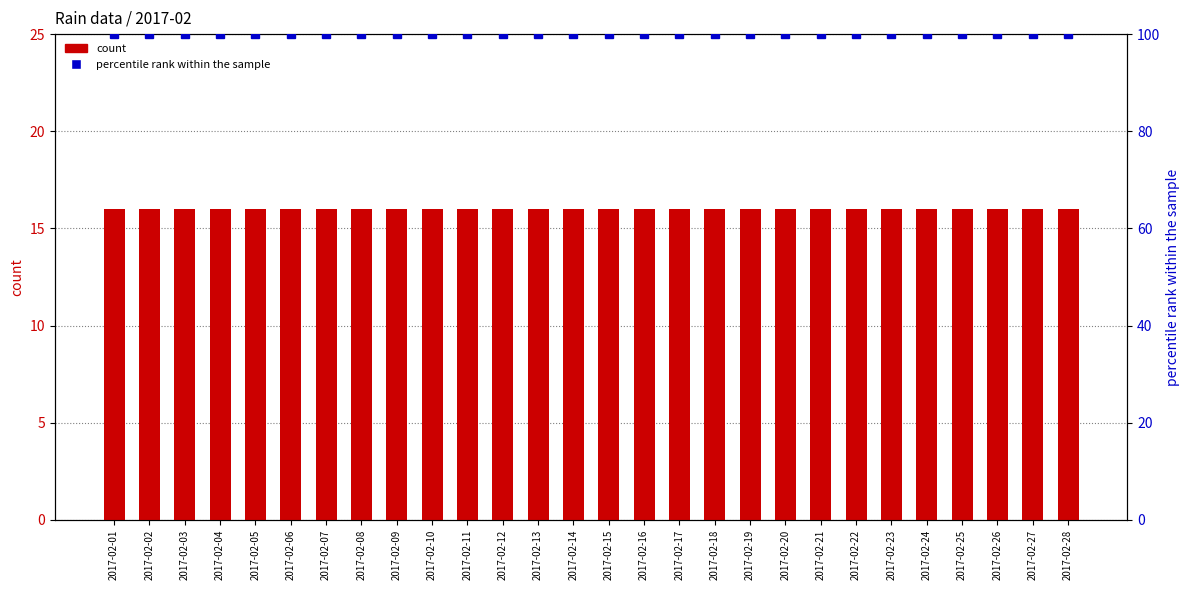

Where is count nearest to the value 16?

2017-02-01